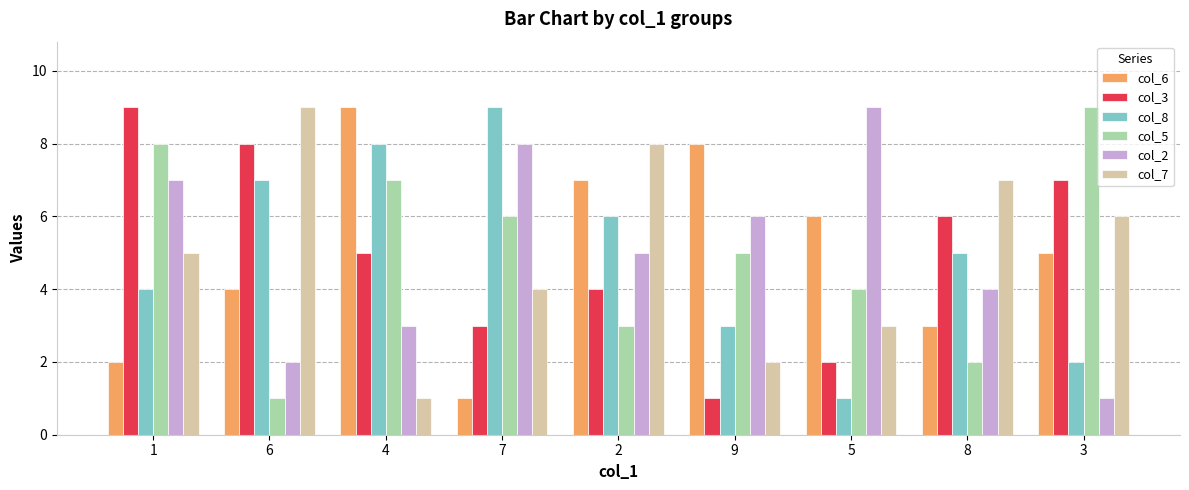

The value of col_3 at 7 is 3. True or false?

True